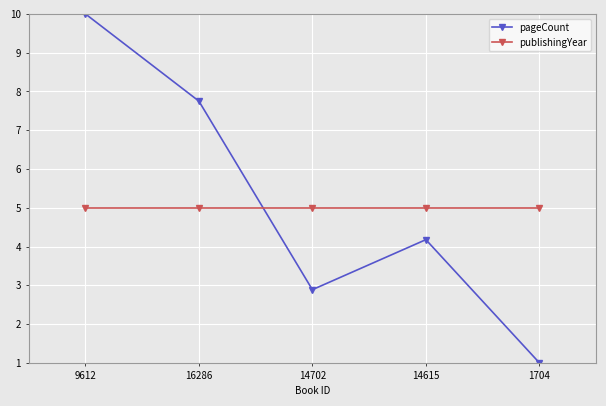

Reading left to right, extract all data points from this chart.

pageCount: 10.0	7.8	2.9	4.2	1.0
publishingYear: 5.0	5.0	5.0	5.0	5.0